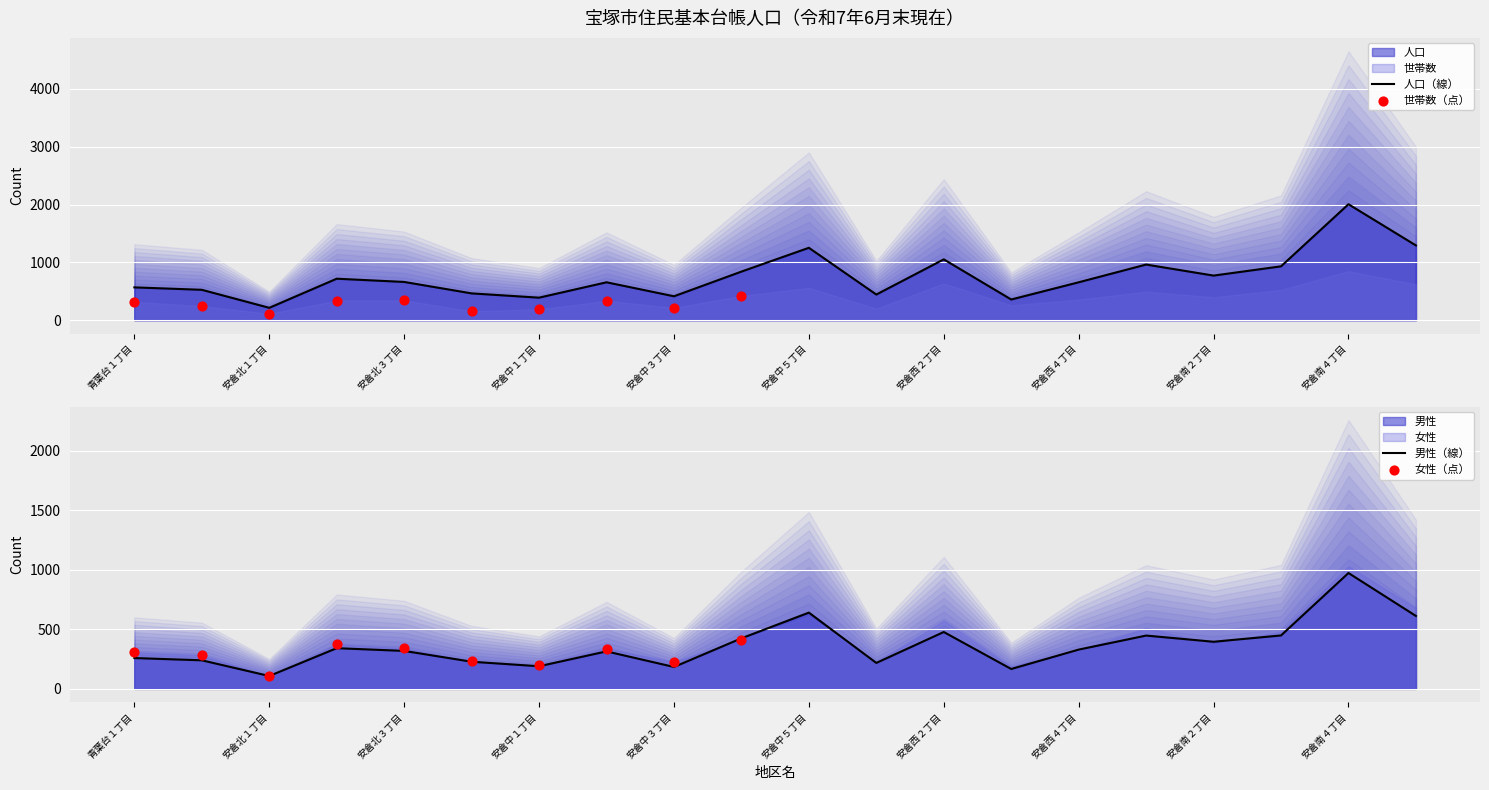

Which series has the largest total across all categories?

人口